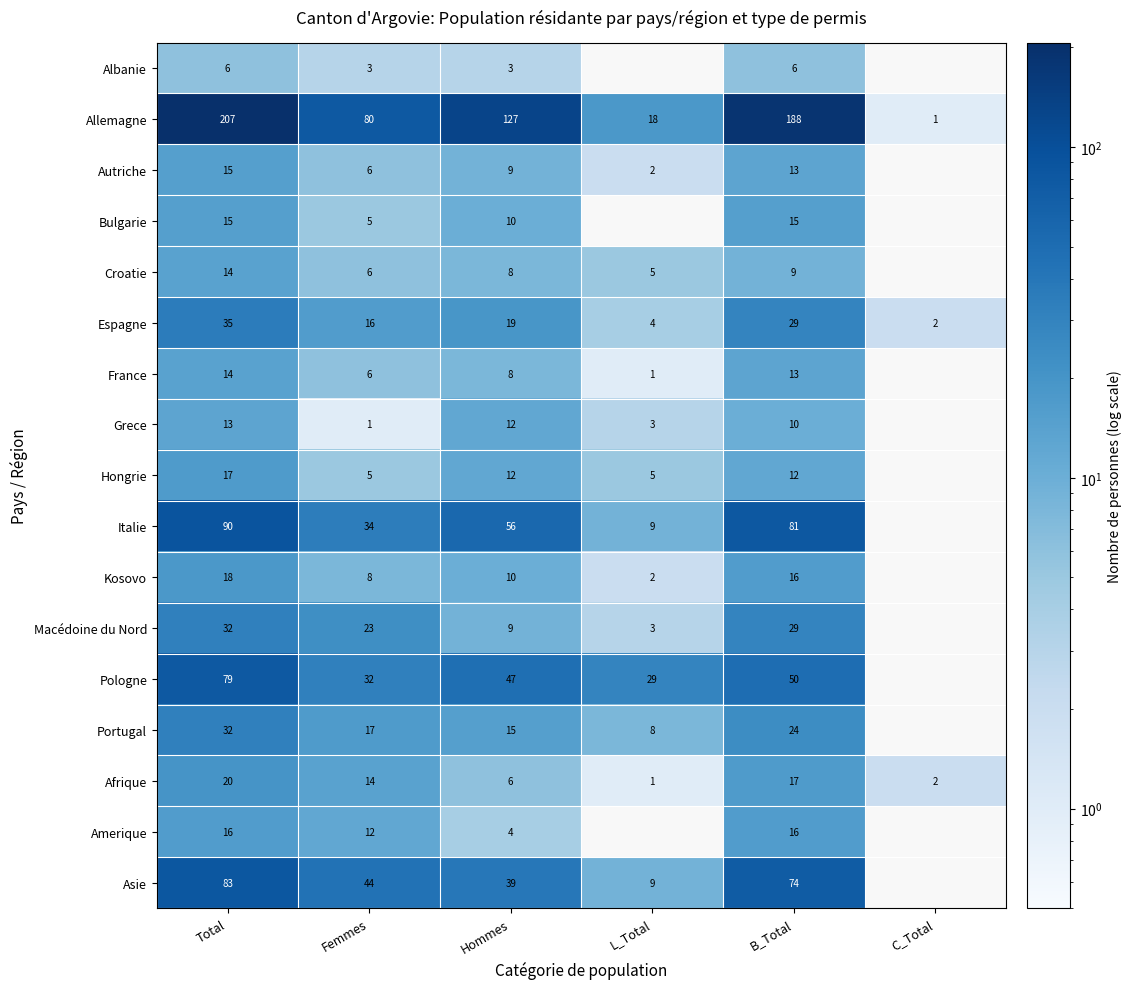

Between Femmes and B_Total, which series saw the biggest shift?

Allemagne